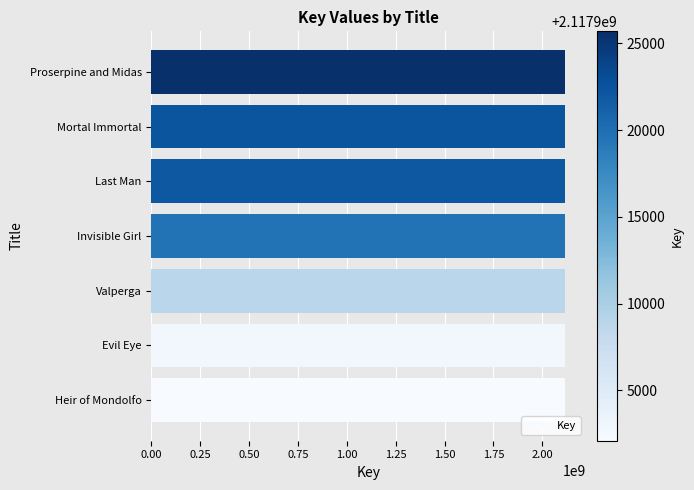

What value does the data have at Last Man?

2117922072